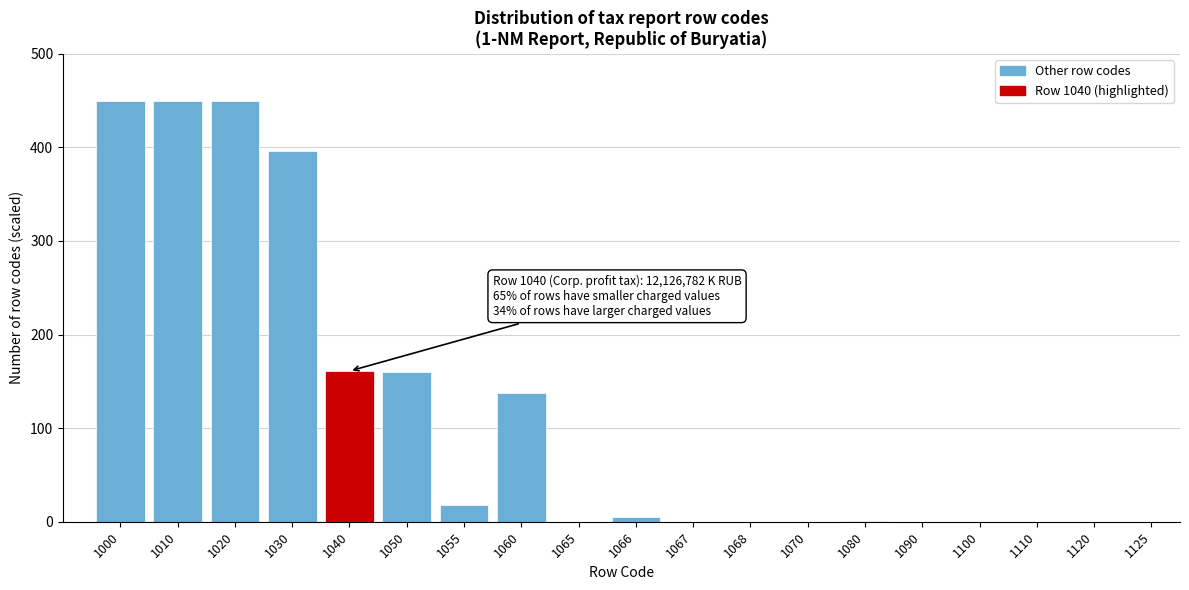

The chart shows a value of -311.7 at 1067. True or false?

False